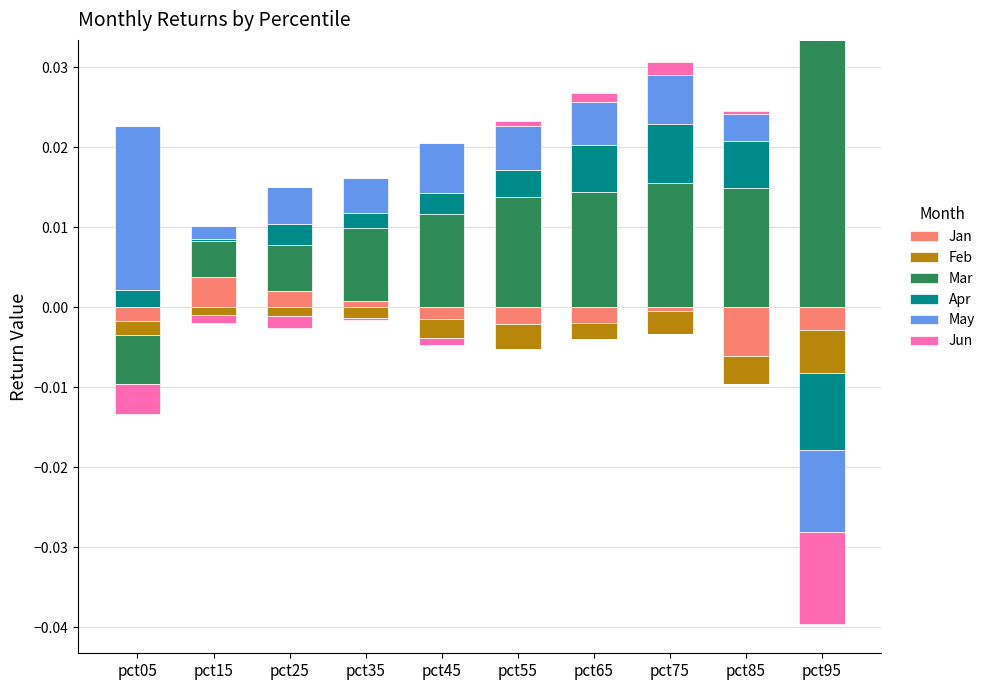

Rank the series by their maximum value, from highest to lowest.

Mar, May, Apr, Jan, Jun, Feb